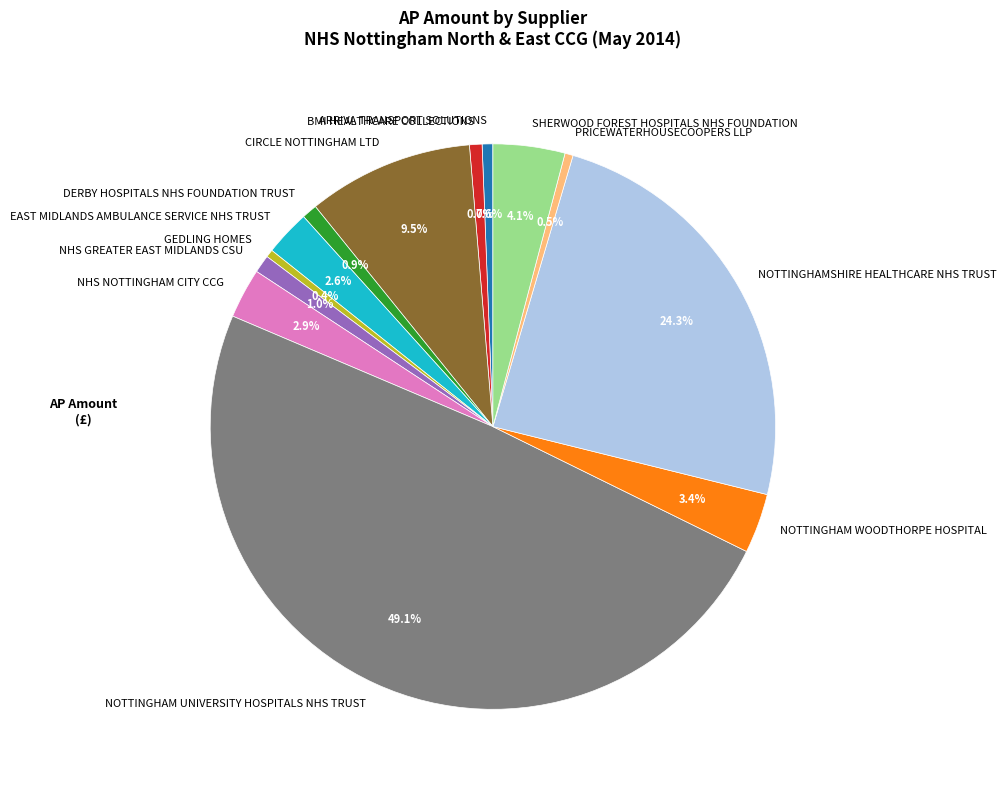

Is the sum of BMI HEALTHCARE COLLECTIONS and GEDLING HOMES greater than half?

No